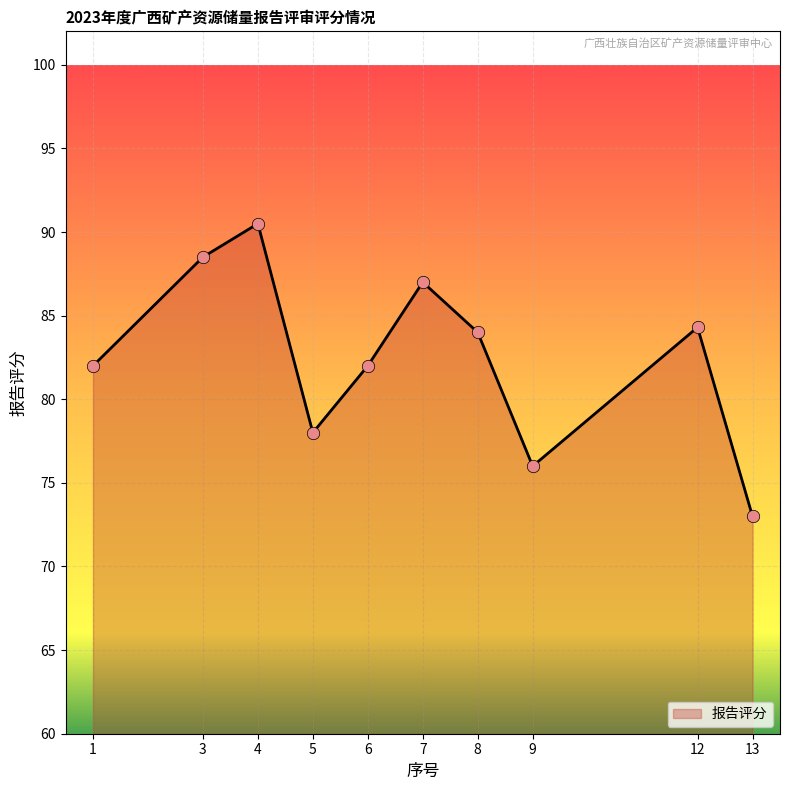

Approximately how many times larger is the value at 12 compared to 5?

1.1